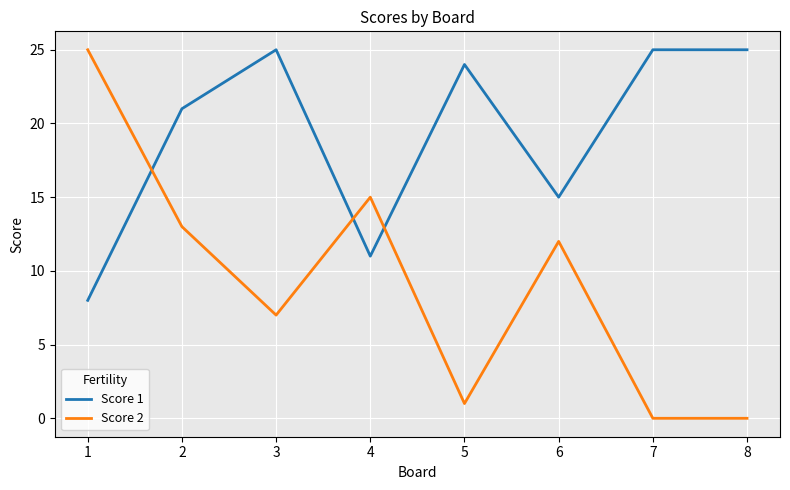

Is the value of Score 2 at 8 greater than the value of Score 1 at 3?

No